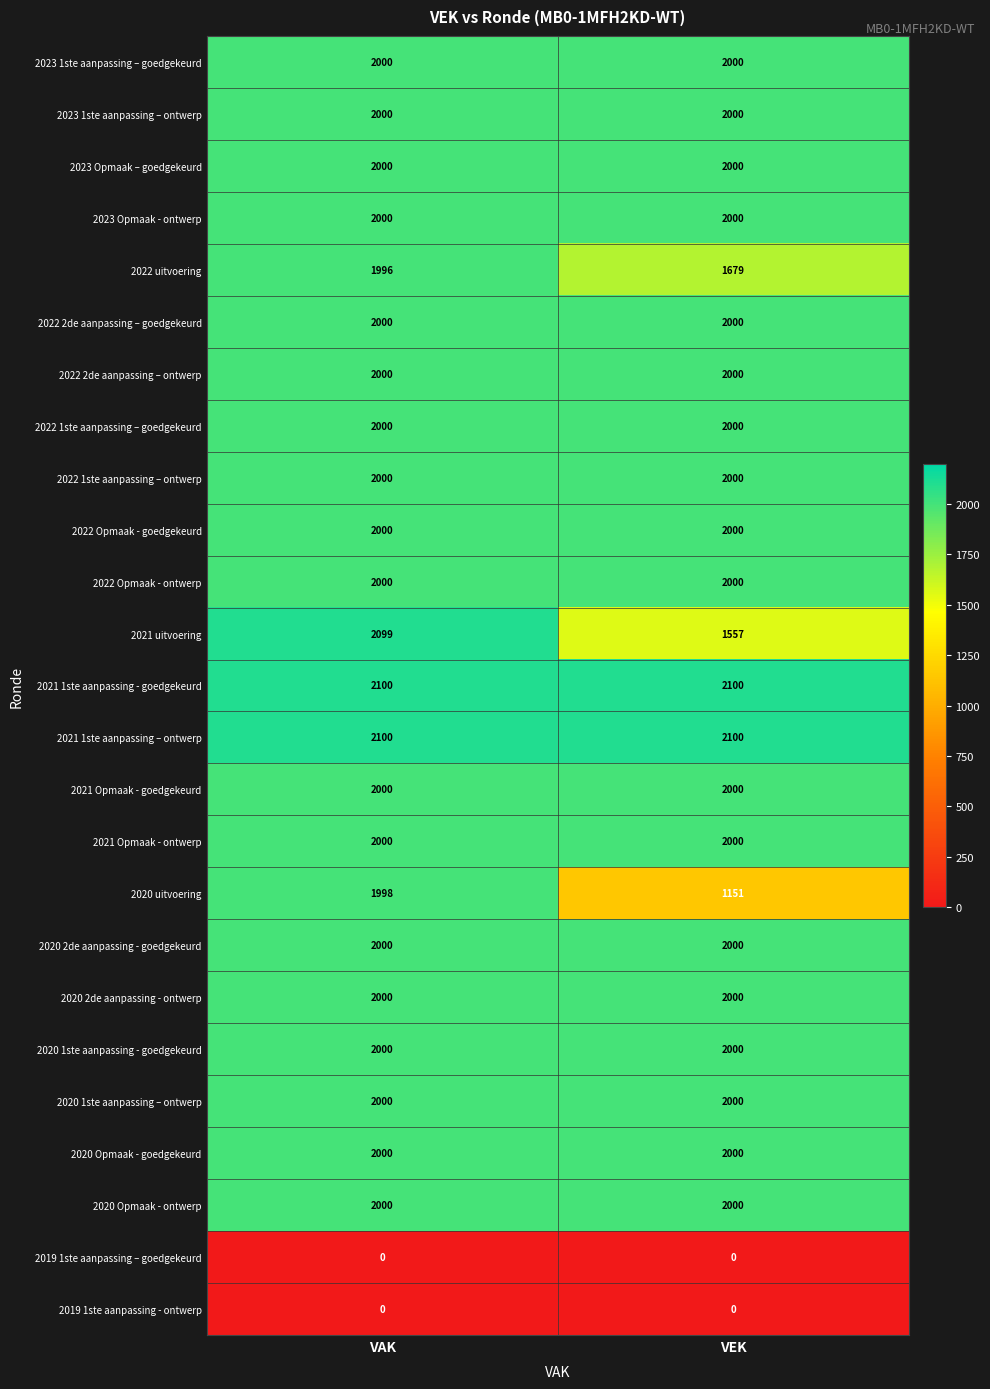

The 2021 uitvoering series shows 2109 at VEK. True or false?

False